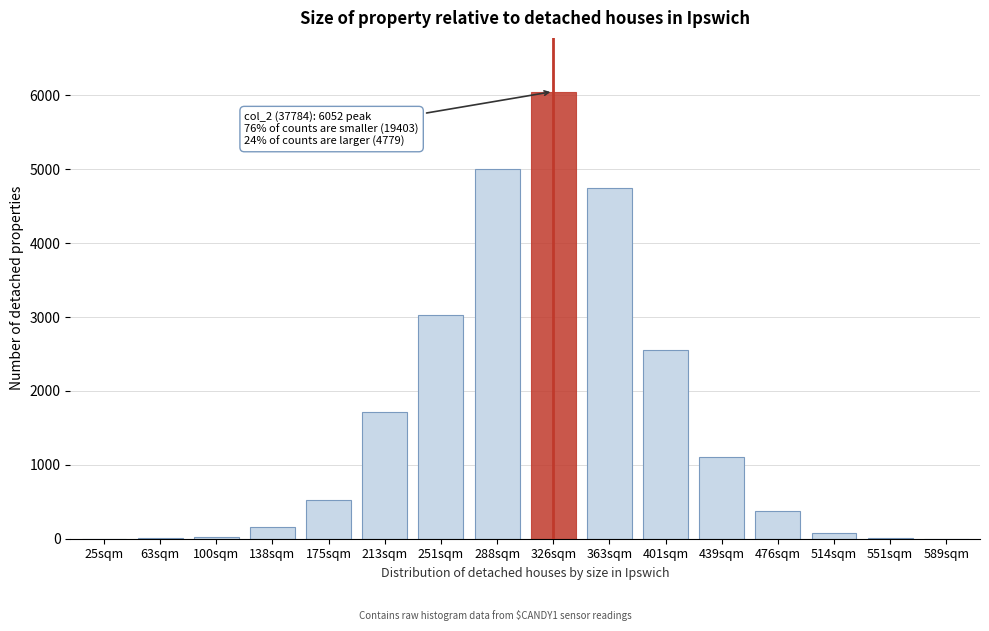

What is the sum of all values?

25377